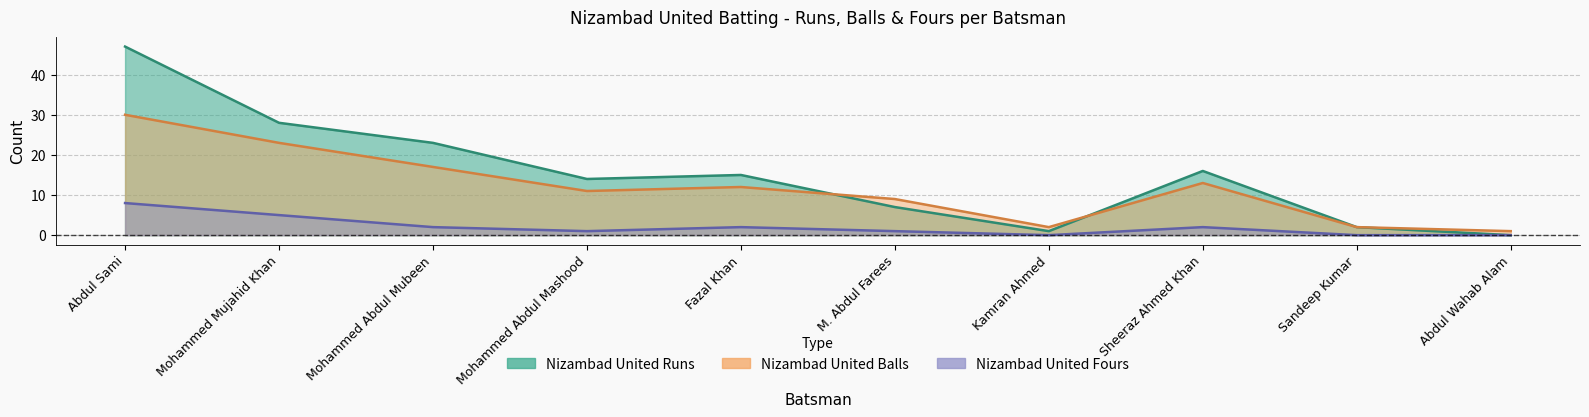

True or false: Nizambad United Runs has a value of 29 at Abdul Sami.

False